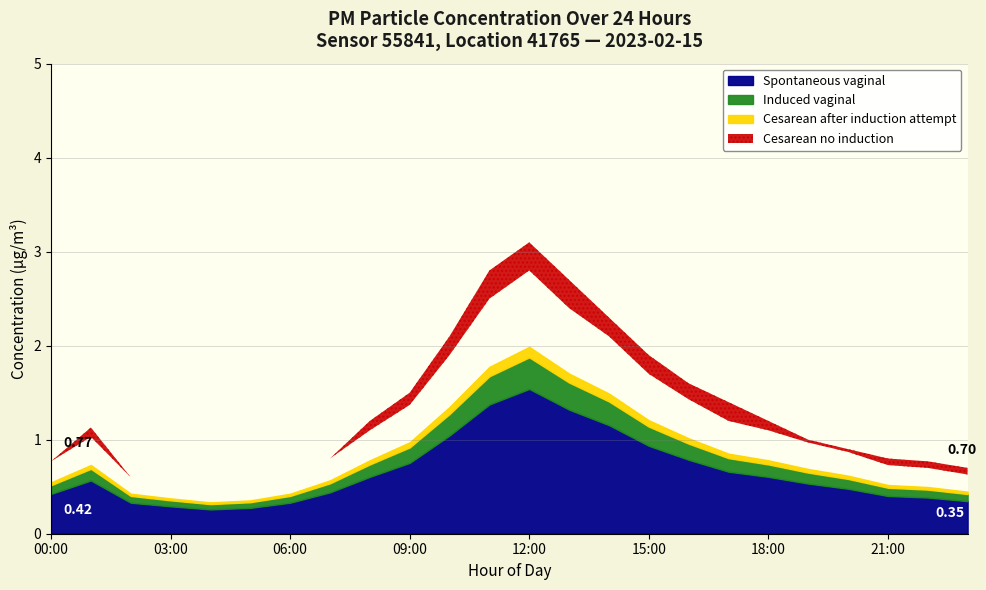

The value of P2 at 02:00 is 0.4. True or false?

False